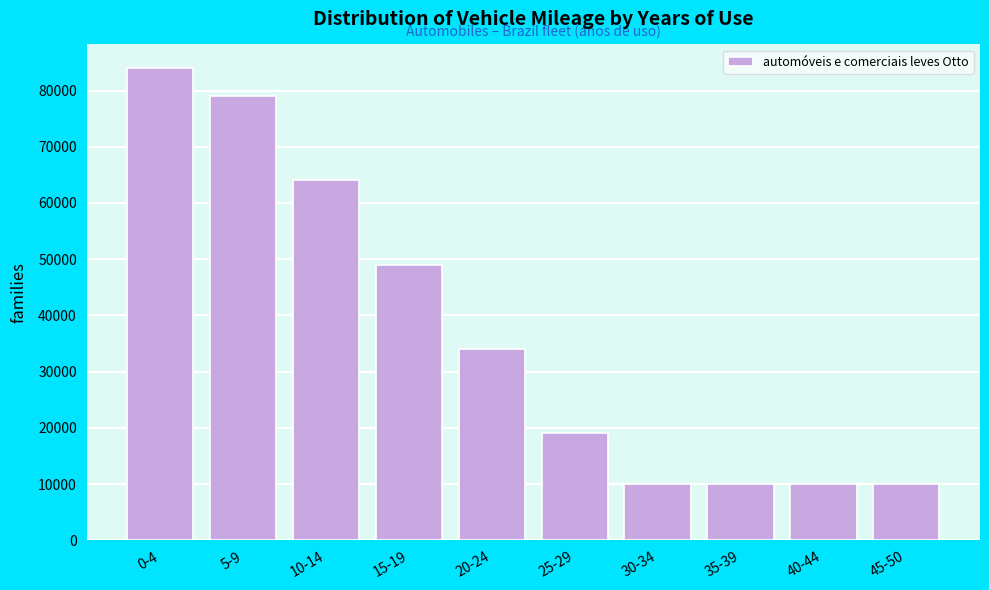

Reading left to right, extract all data points from this chart.

84000	79000	64000	49000	34000	19000	10000	10000	10000	10000